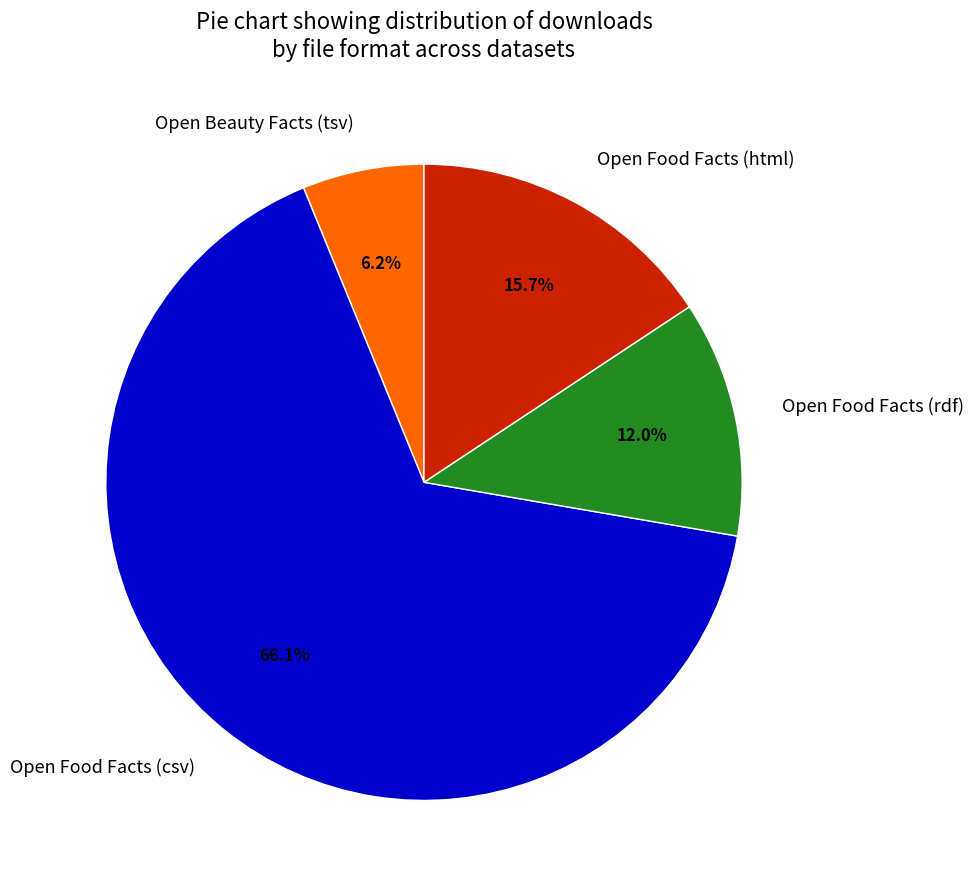

How many segments does this pie chart have?

4